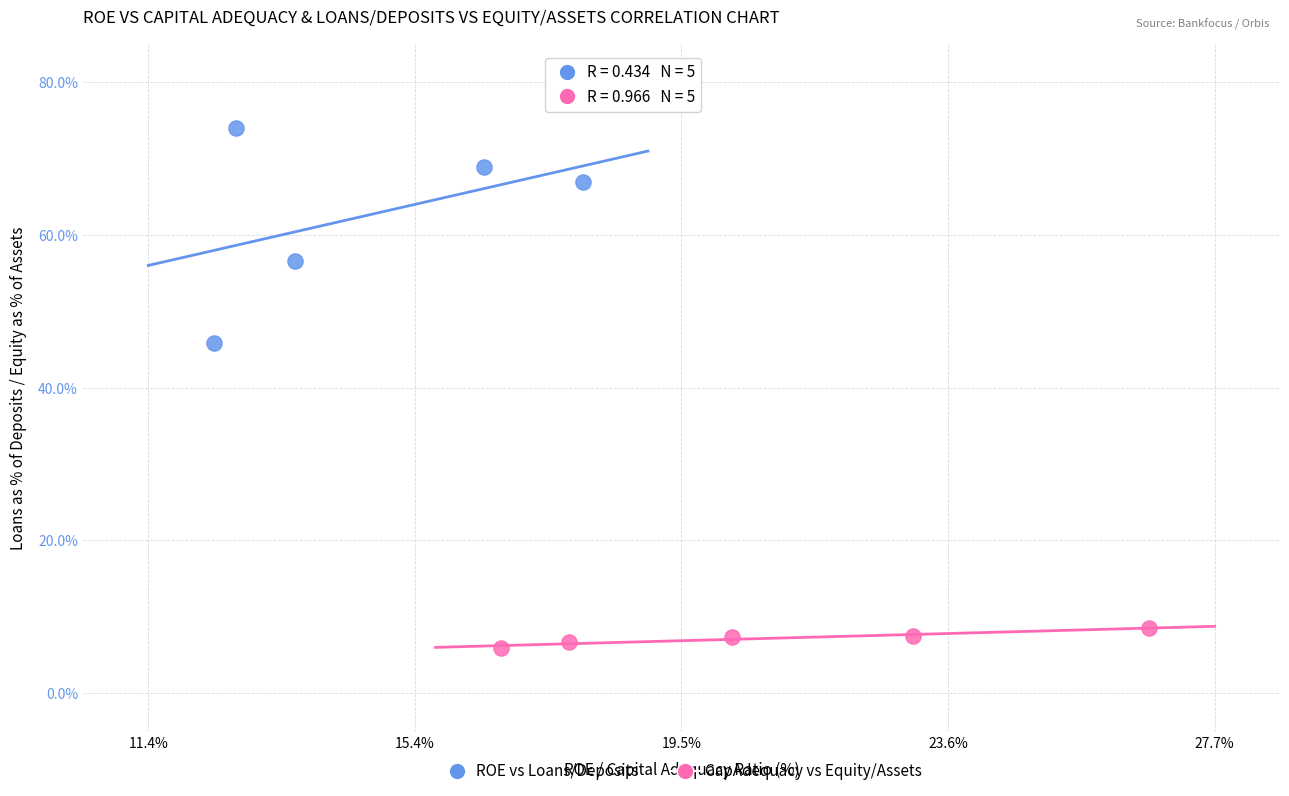

Which series reaches the maximum Y coordinate?

ROE vs Loans/Deposits